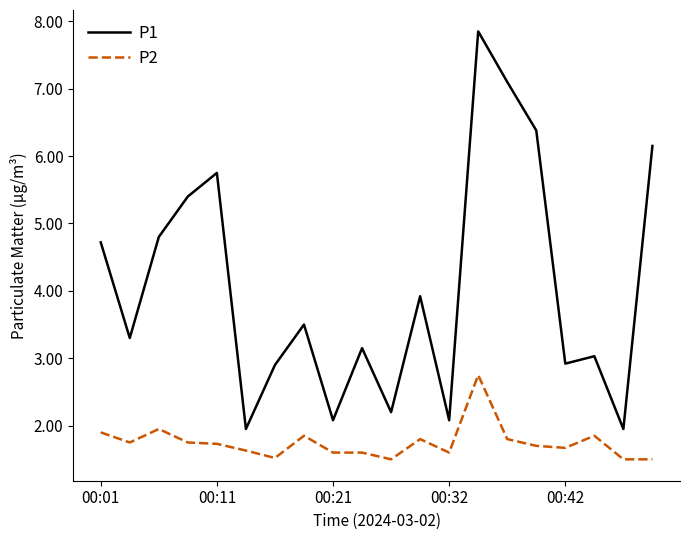

True or false: P1 and P2 cross at least once.

False